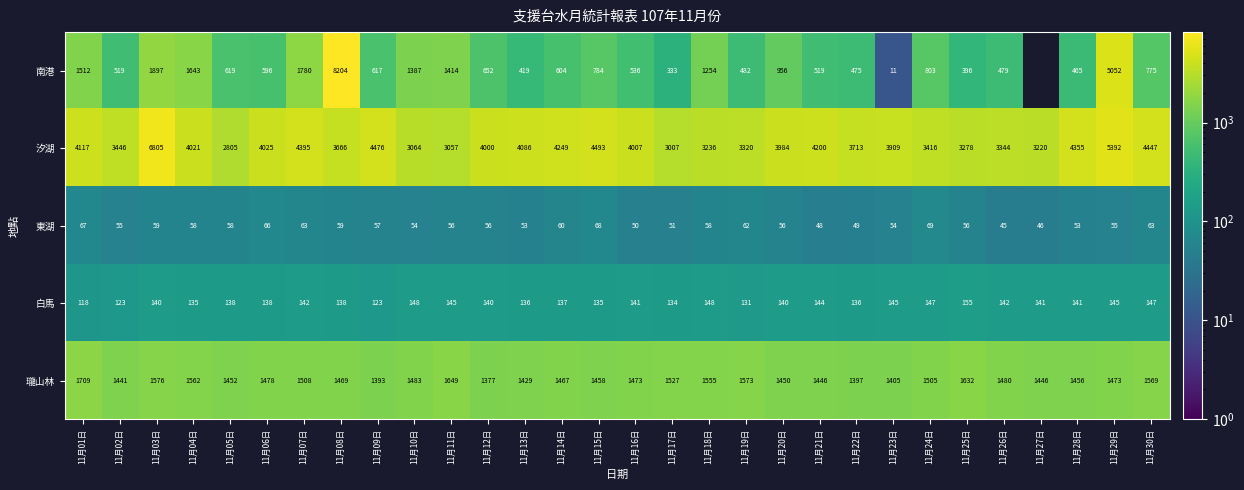

True or false: 南港 has a value of 604.0 at 11月14日.

True